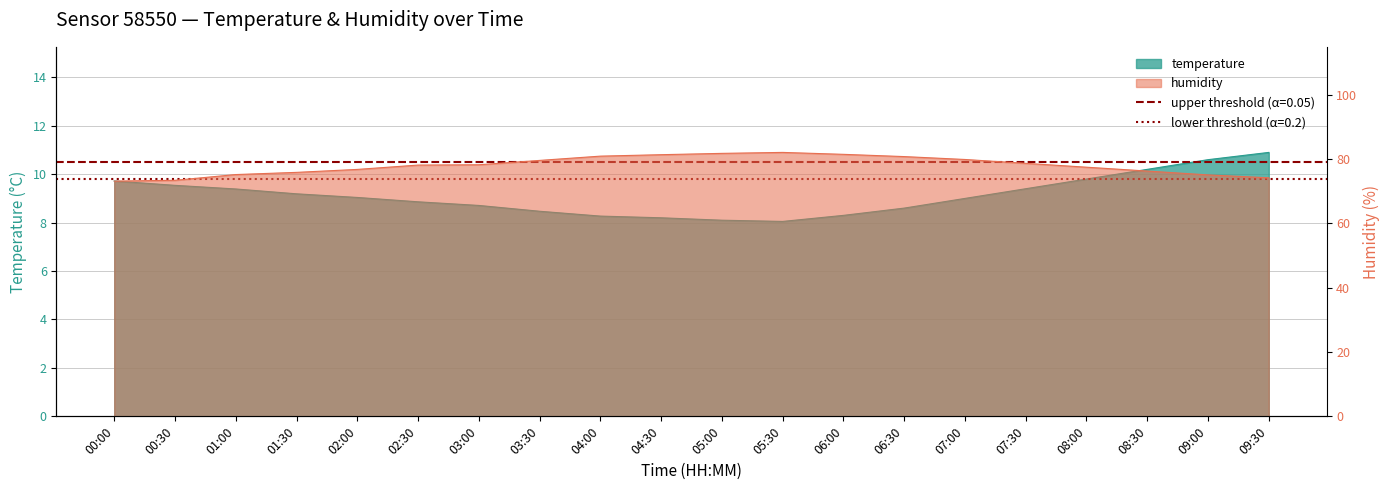

Which category has the highest value in the temp threshold (0.05) series?

00:00